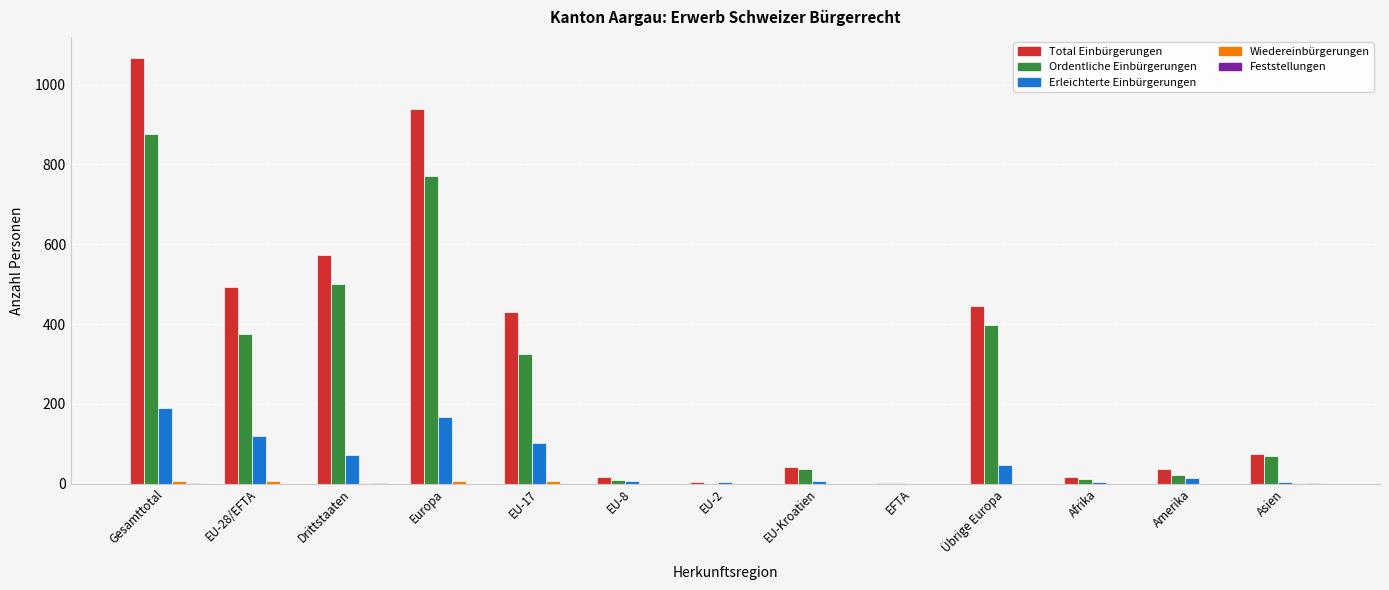

Which category has the highest value across all series?

Gesamttotal